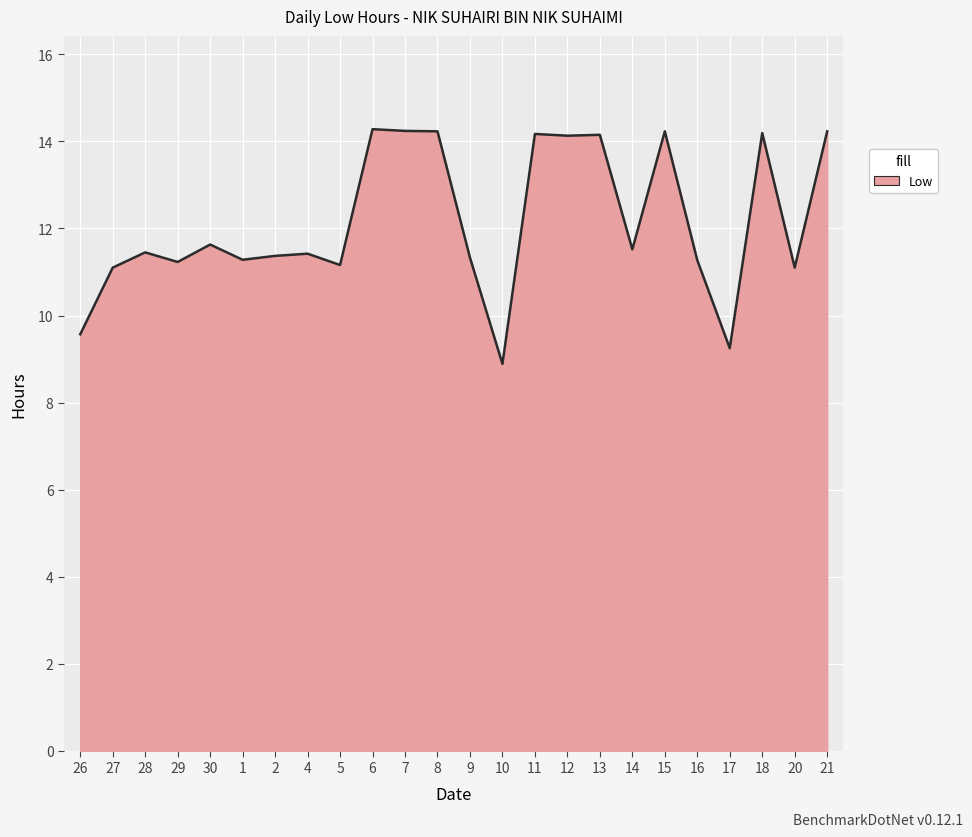

What is the greatest value displayed?

14.3